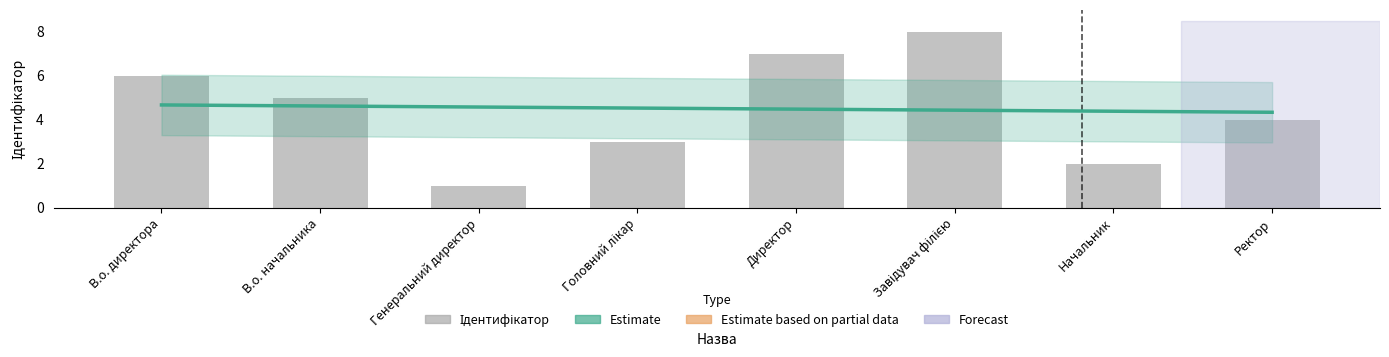

Reading left to right, extract all data points from this chart.

6	5	1	3	7	8	2	4